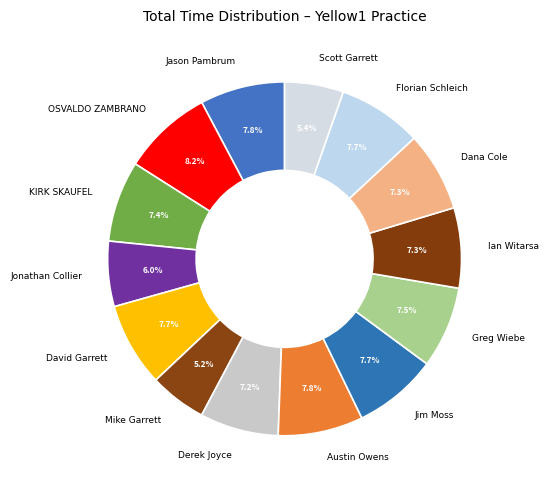

Is there a majority slice in this chart?

No